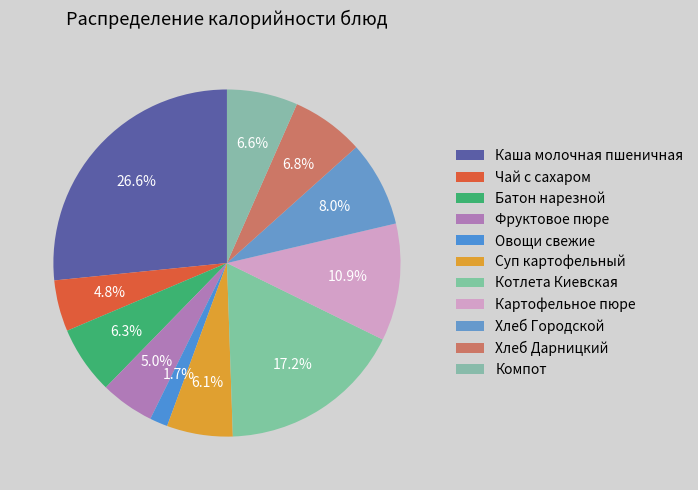

Combined, do Хлеб Дарницкий and Чай с сахаром account for over 50%?

No